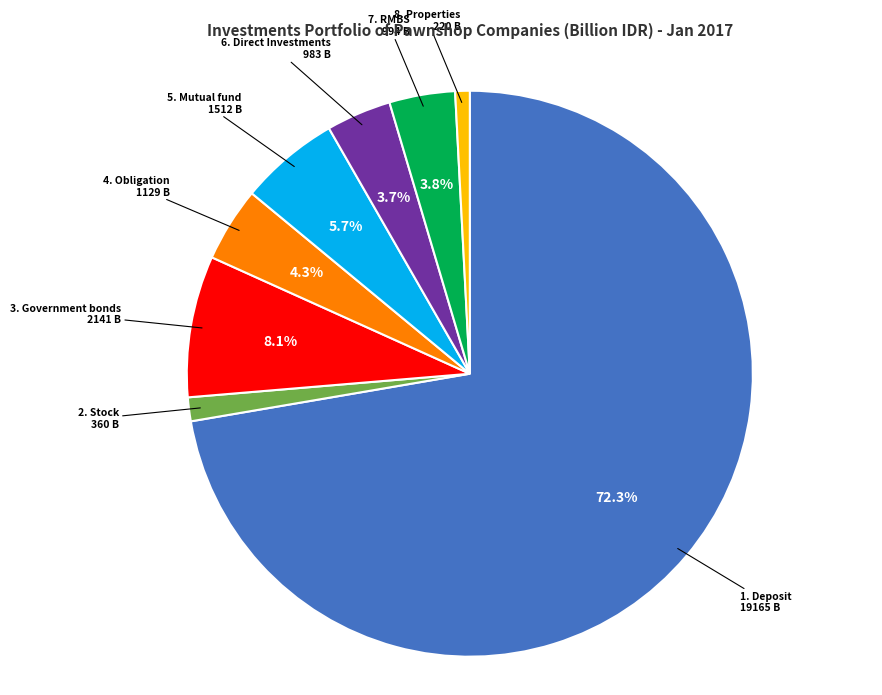

Is there a majority slice in this chart?

Yes